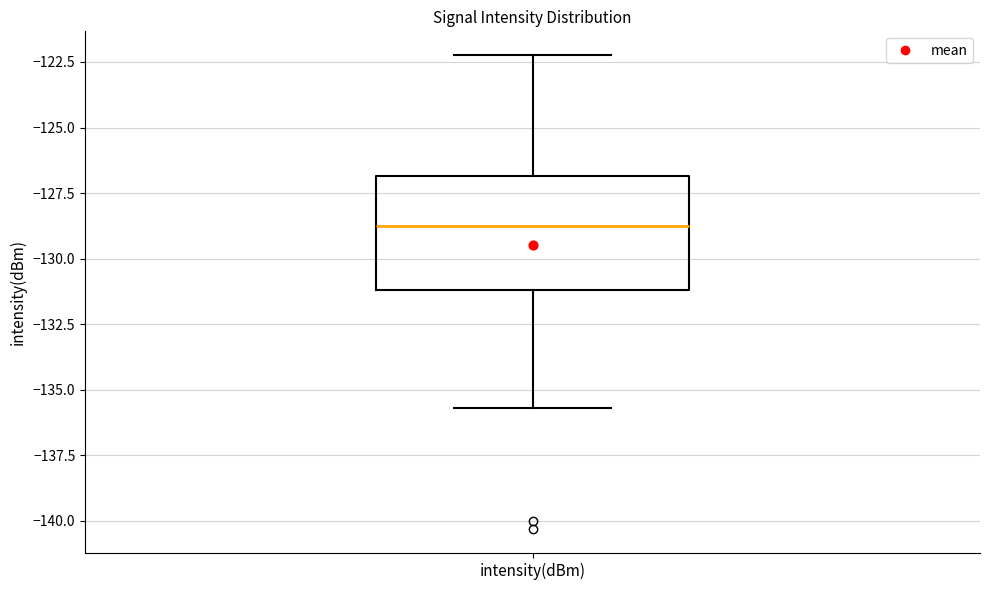

Read this box plot against the y-axis: the position of the median line, the range covered by the box, and the ends of both whiskers. The values are not printed on the chart, so give them approximately, as read against the axis.

median -129.0, box -131.0 to -127.0, whiskers -135.5 to -122.0